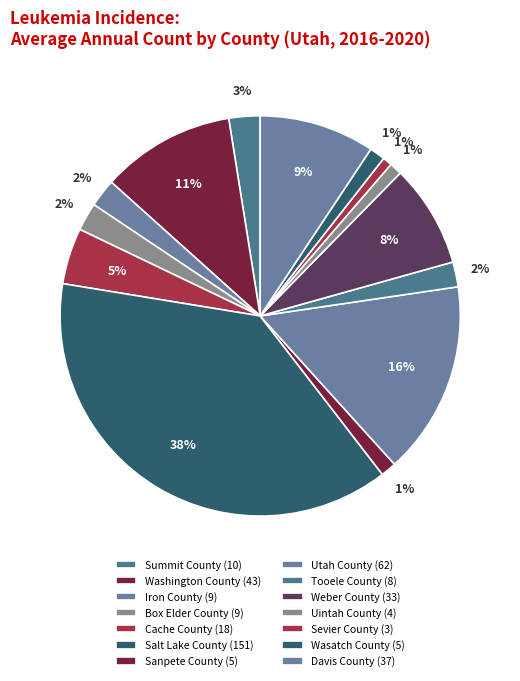

How many slices are in this pie chart?

14